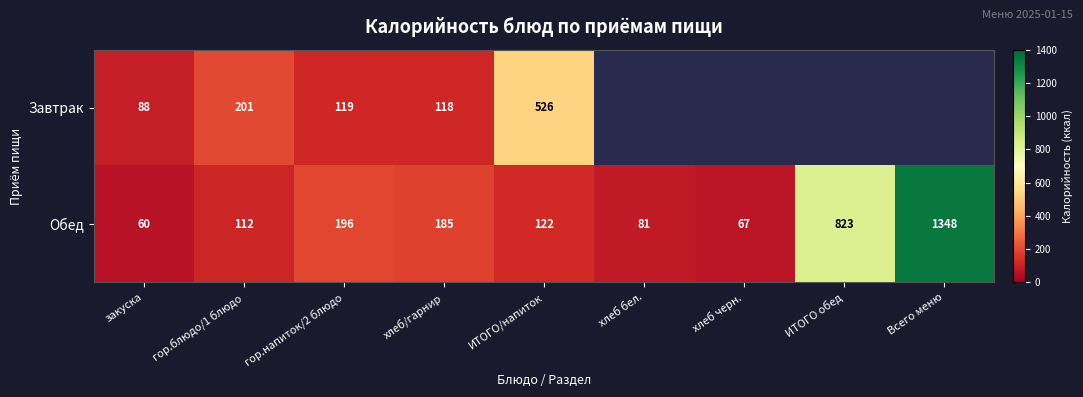

Is the value of Завтрак at хлеб/гарнир greater than the value of Обед at закуска?

Yes